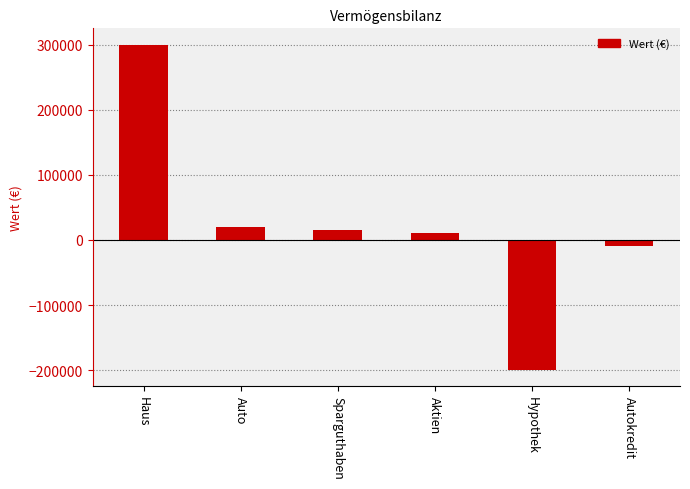

What is the label of the 2nd bar from the right?

Hypothek